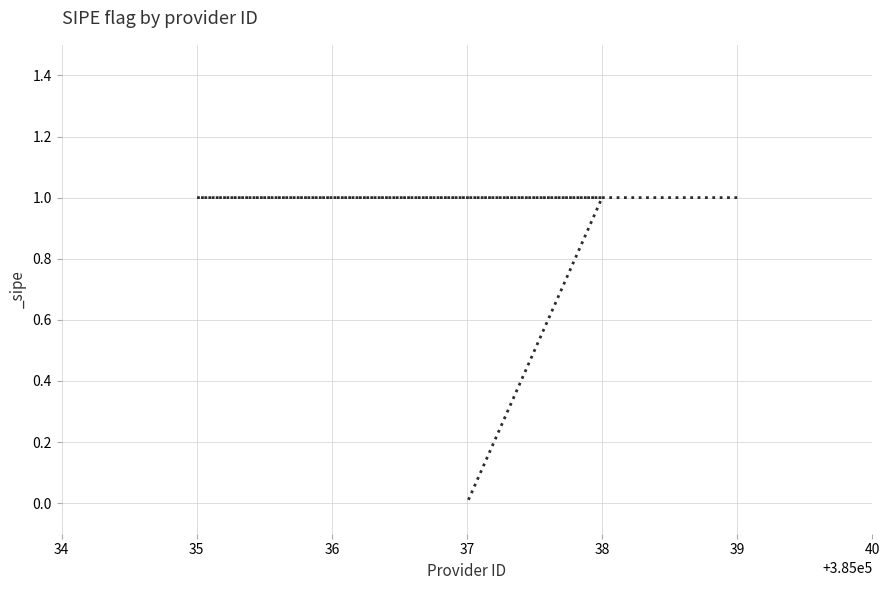

What is the value of the 3rd point from the left?

1